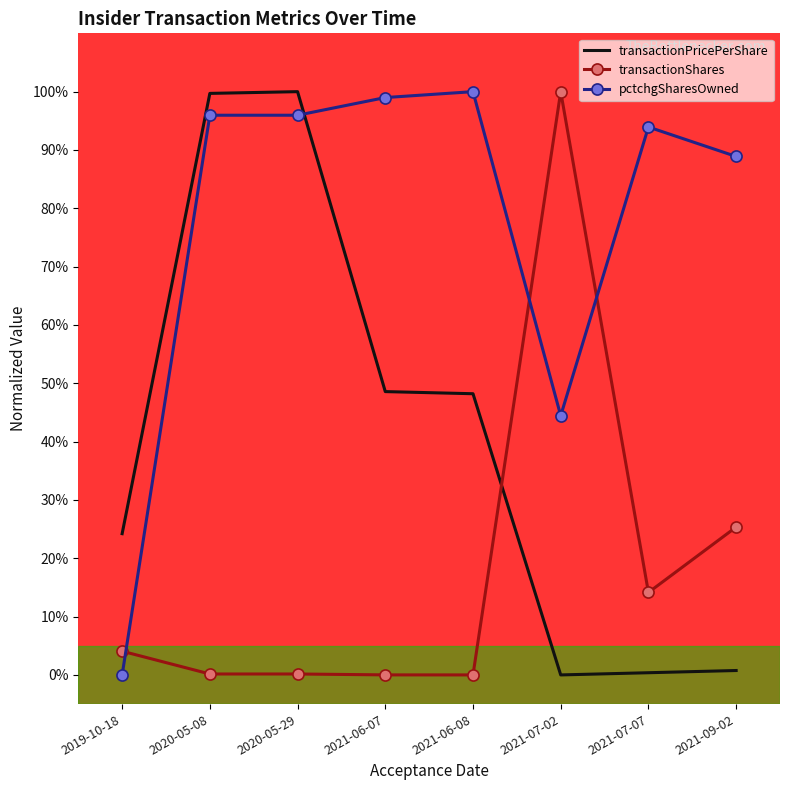

Is it true that transactionShares equals 0.2 at 2020-05-29?

True